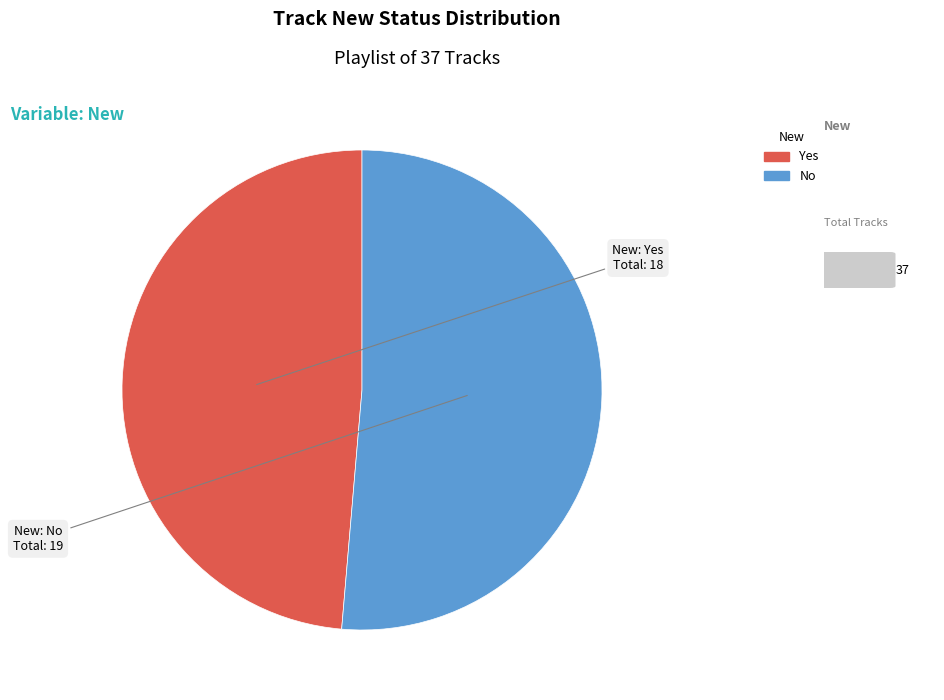

Count the number of slices in the pie.

2